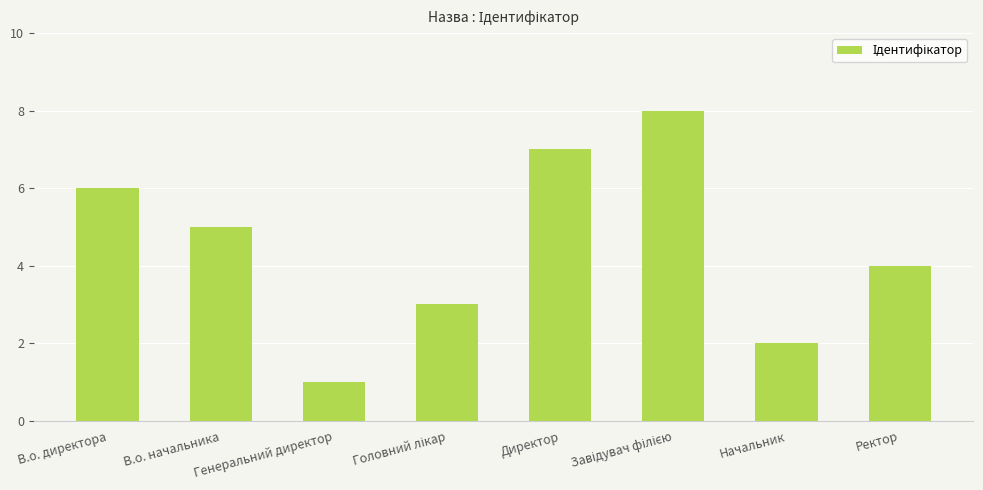

Are the bars horizontal?

No